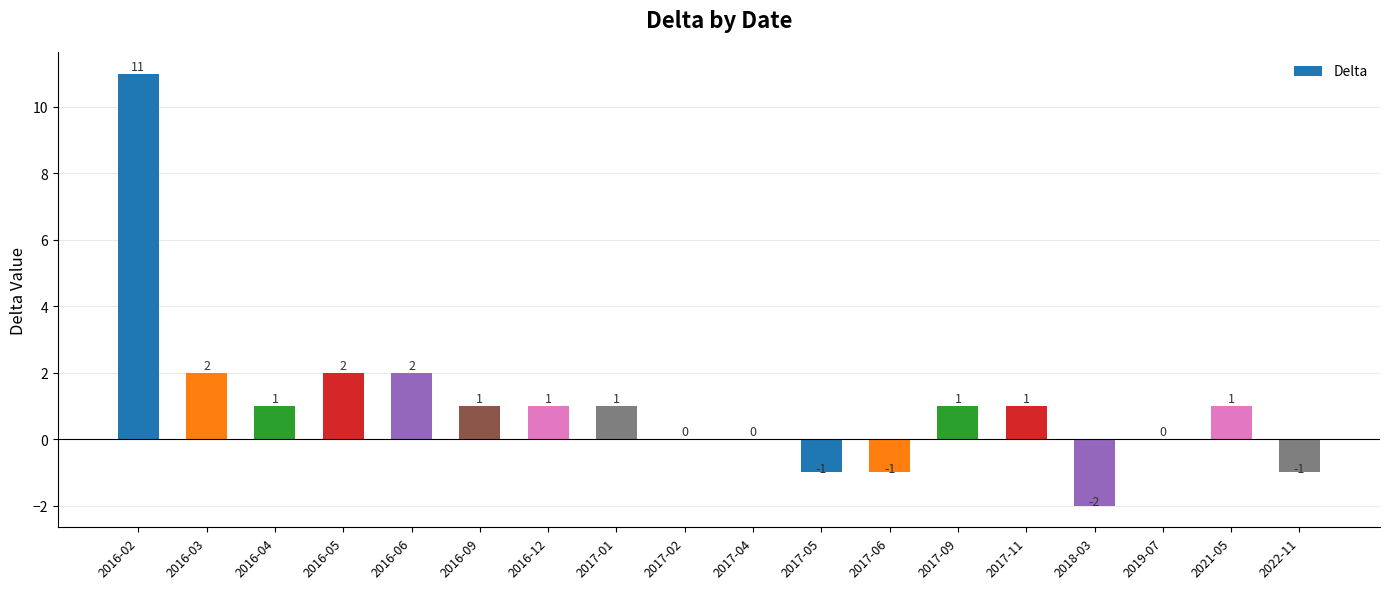

What is the average value?

1